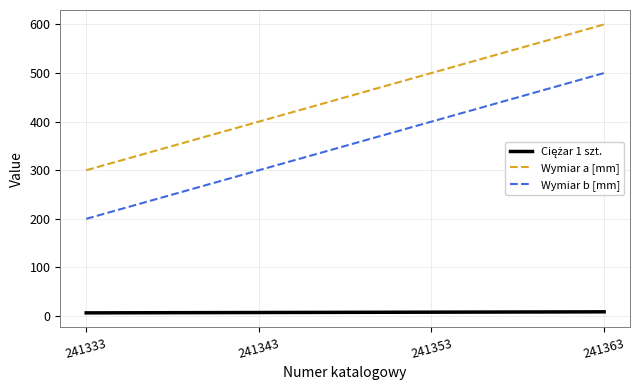

True or false: Wymiar b [mm] has a value of 158.3 at 241363.

False